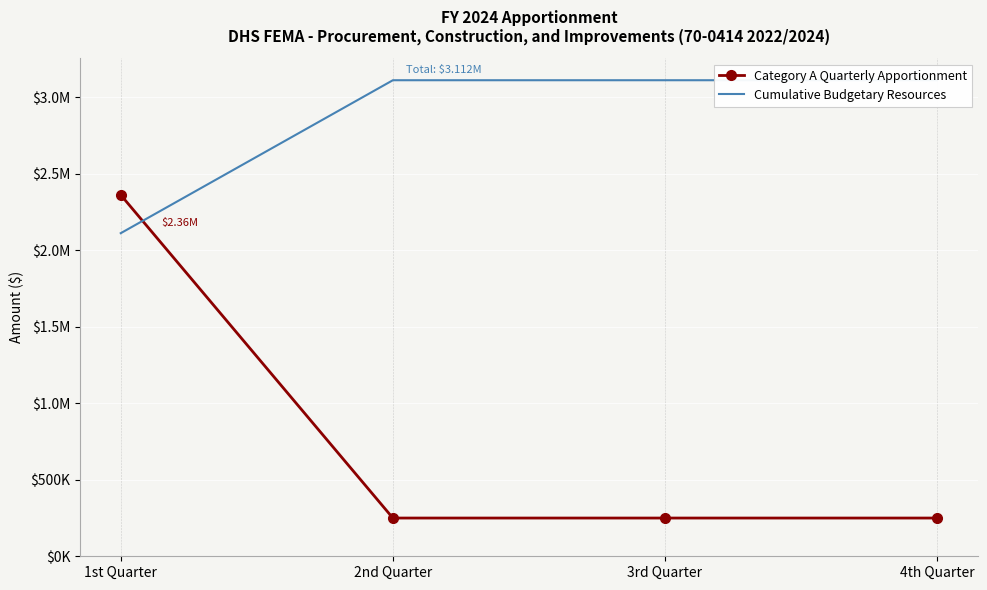

What is the approximate value of Cumulative Budgetary Resources at 3rd Quarter?

3112491